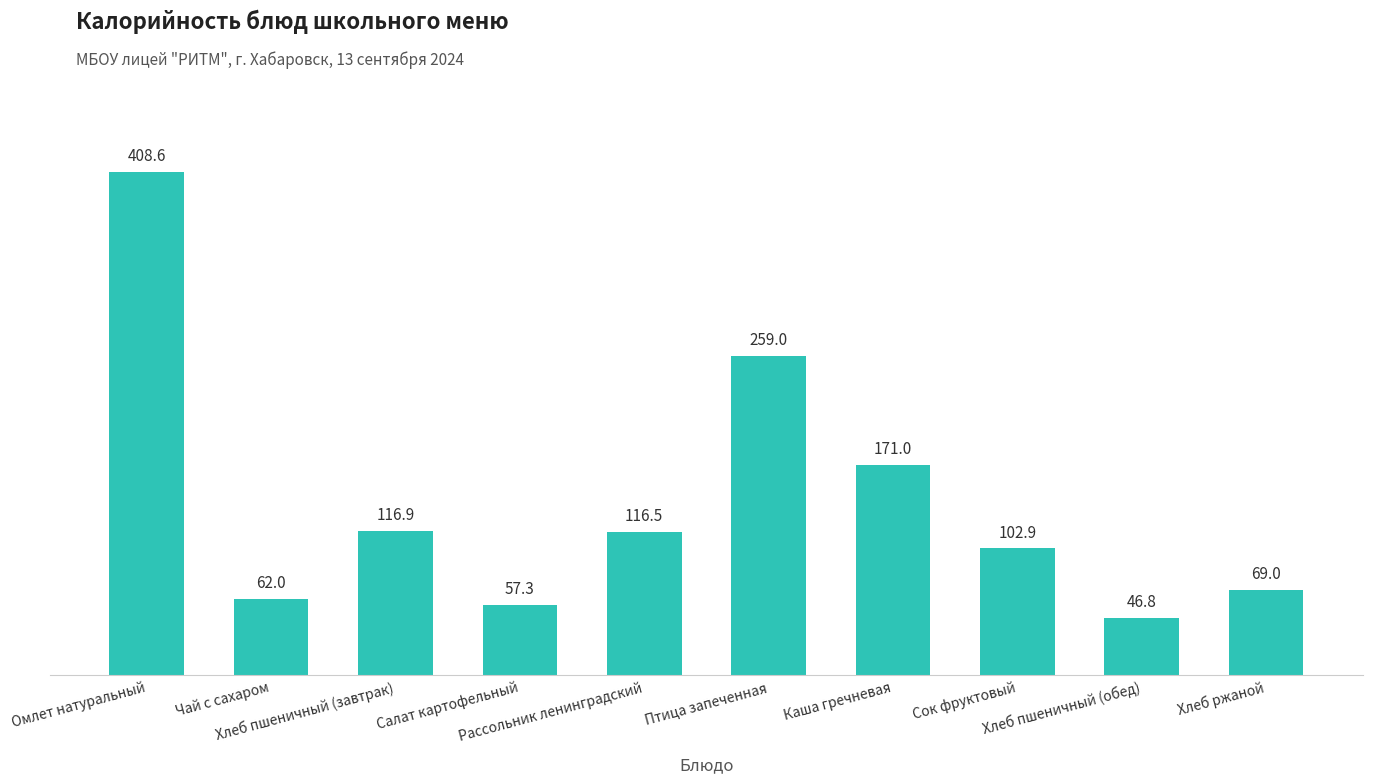

Which category has the lowest value across all series?

Хлеб пшеничный (обед)